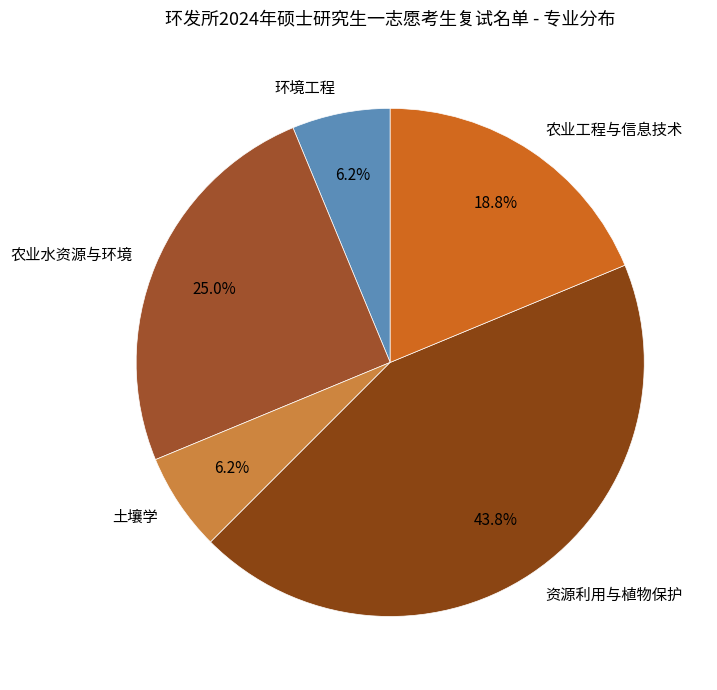

What is the ratio of the value at 环境工程 to the value at 土壤学?

1.0